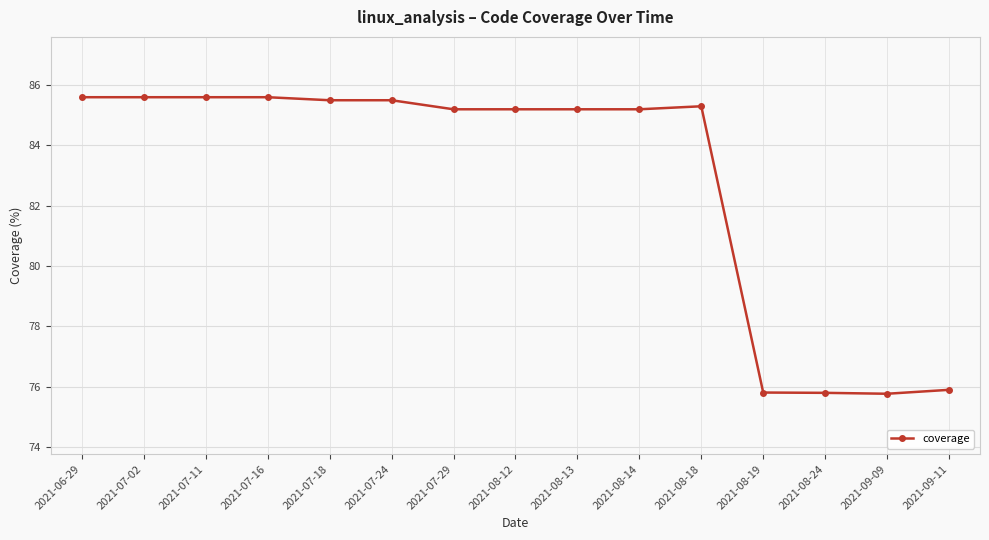

What is the label of the 4th point from the right?

2021-08-19